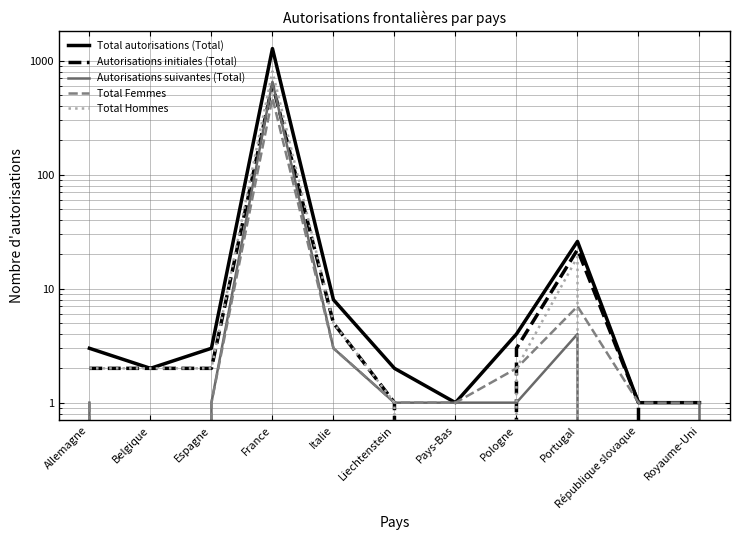

What is the total value across all series at Portugal?

78